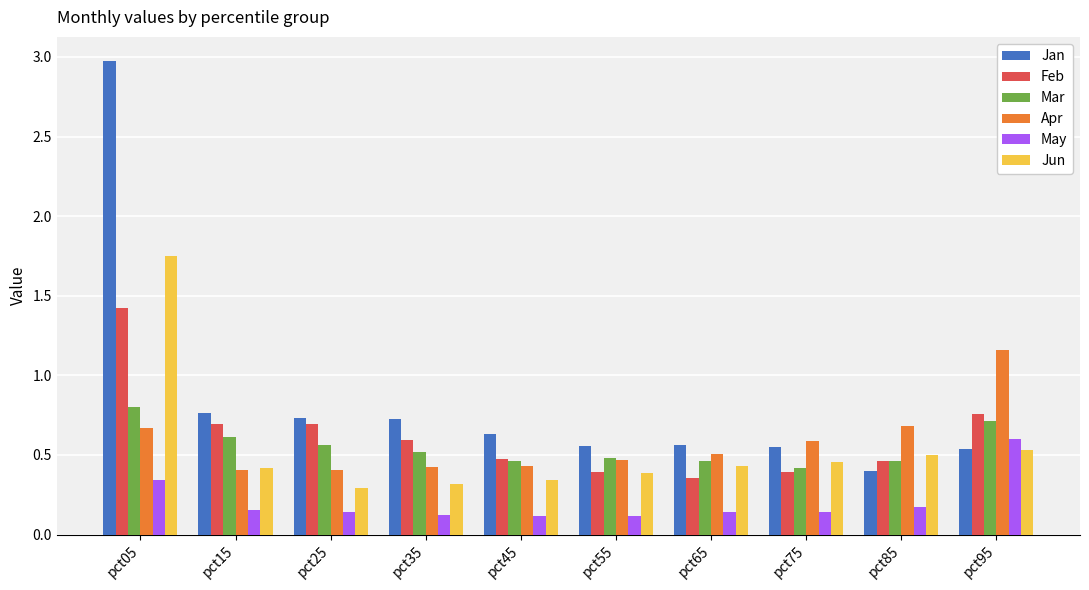

At which label does May reach its peak?

pct95